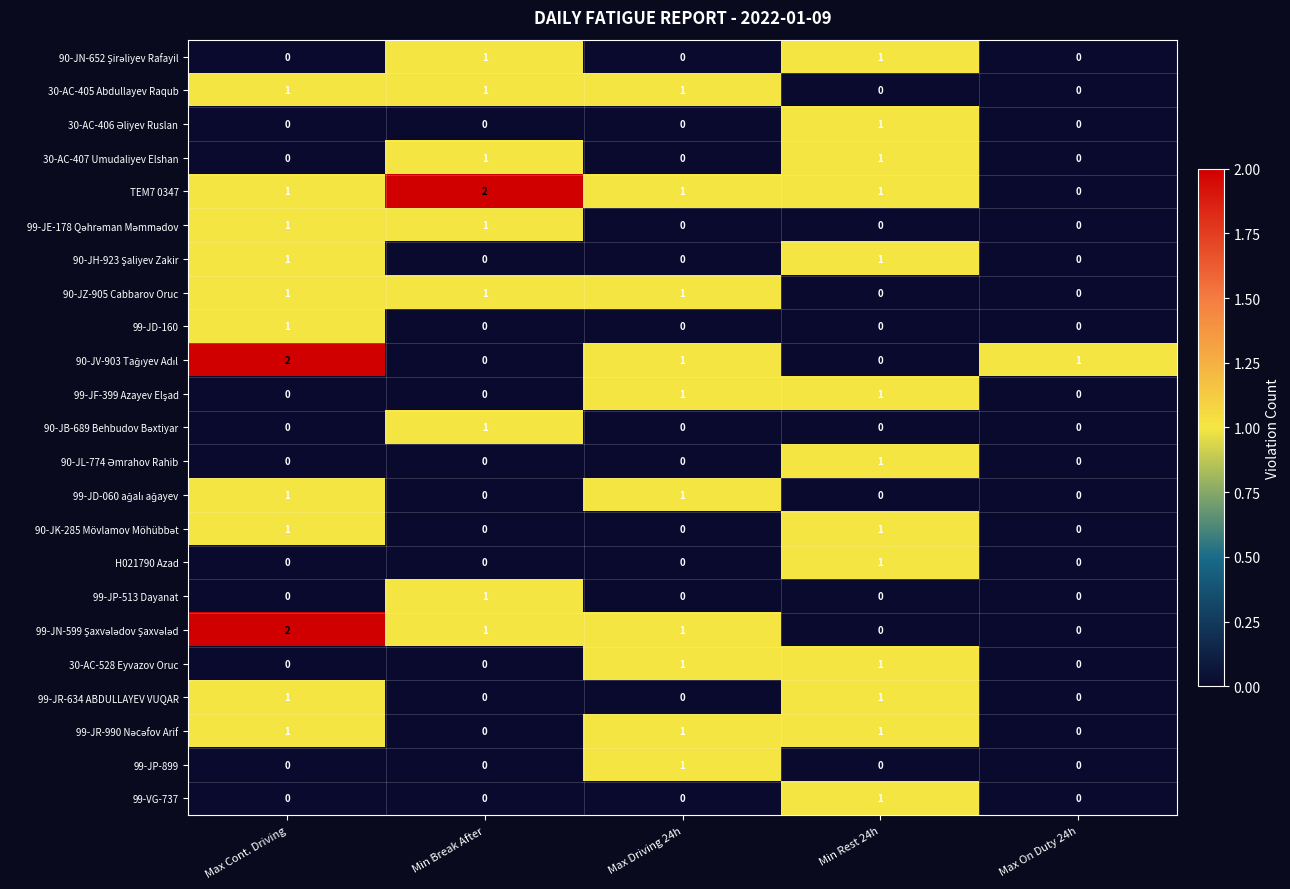

Count the H021790 Azad values in the range 0 to 1.

5